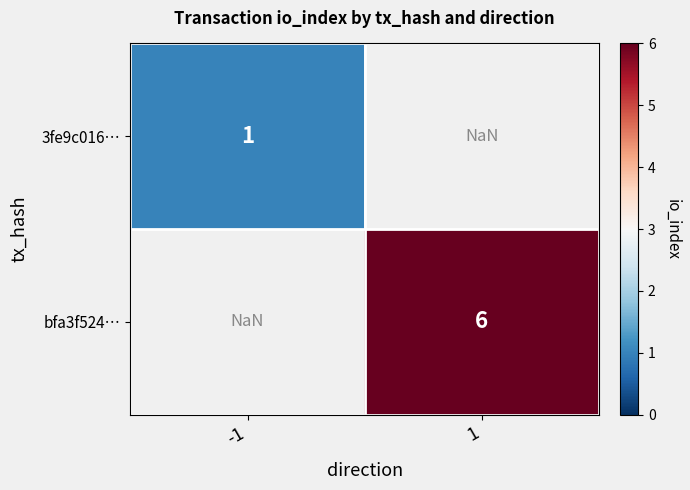

The value of 3fe9c016… at -1 is 0.4. True or false?

False